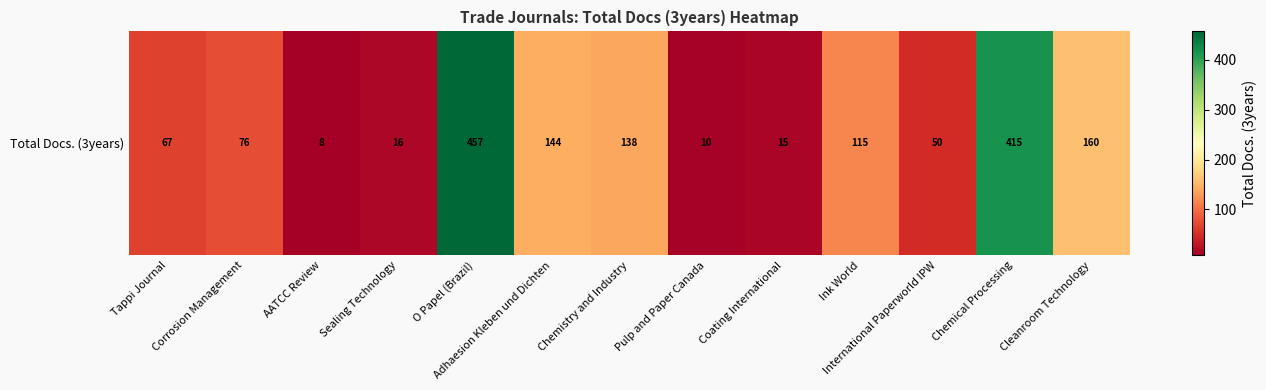

Which category has the lowest value across all series?

AATCC Review